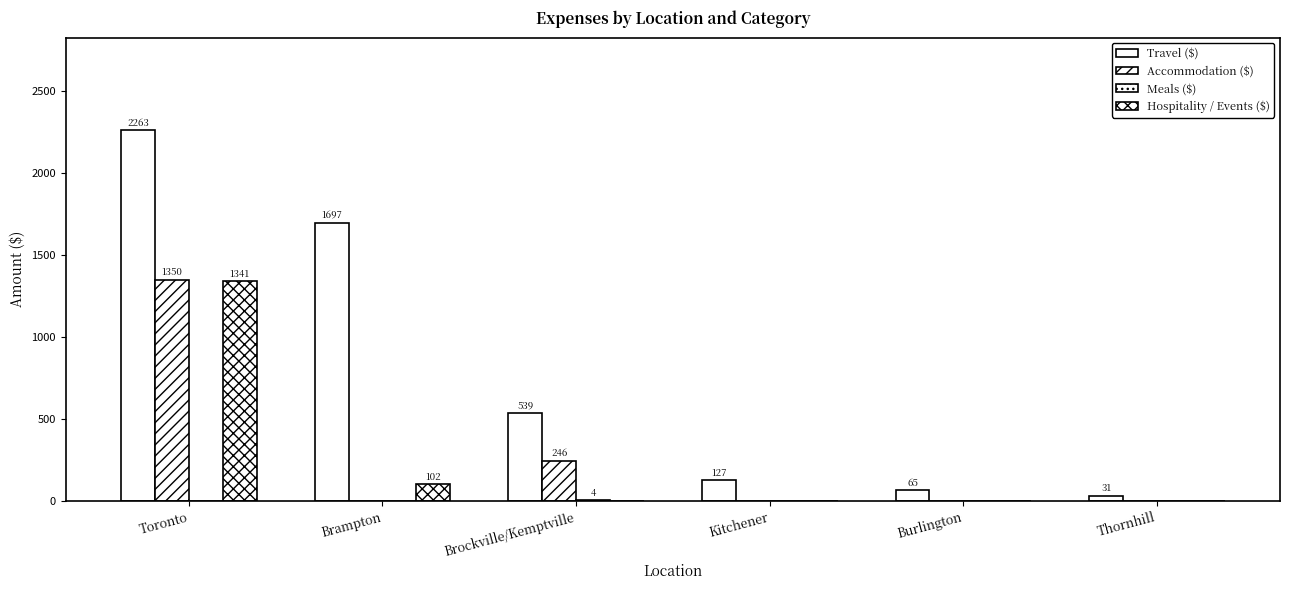

What is the approximate value of Accommodation ($) at Toronto?

1350.2